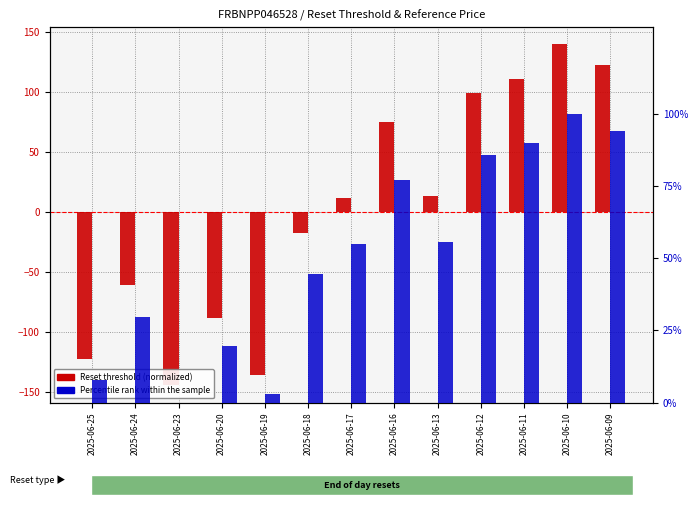

Rank the categories by Reset threshold value from lowest to highest.

2025-06-23, 2025-06-19, 2025-06-25, 2025-06-20, 2025-06-24, 2025-06-18, 2025-06-17, 2025-06-13, 2025-06-16, 2025-06-12, 2025-06-11, 2025-06-09, 2025-06-10